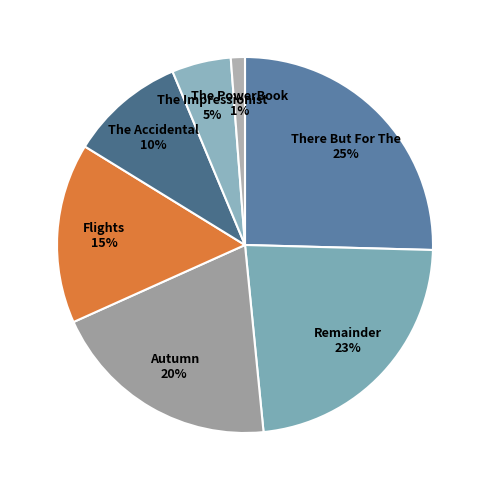

Which has a higher value, Remainder or The PowerBook?

Remainder